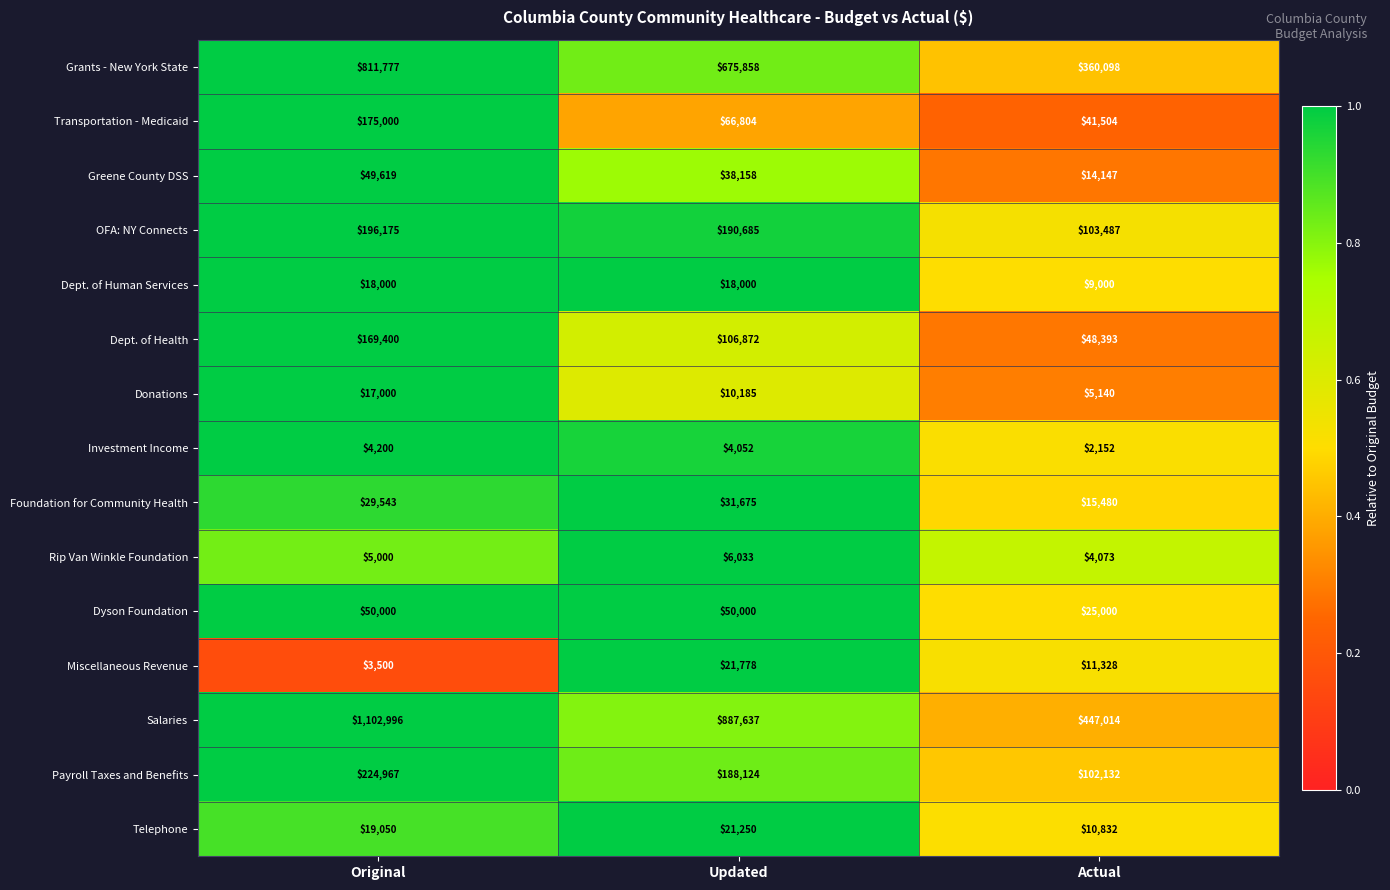

Which series has the largest range (max minus min)?

Salaries